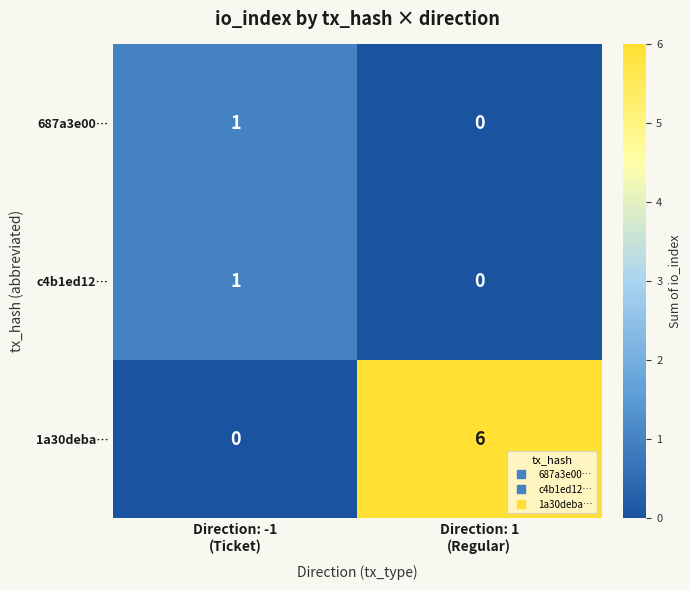

What is the difference between the maximum and minimum values in the 1a30deba… series?

6